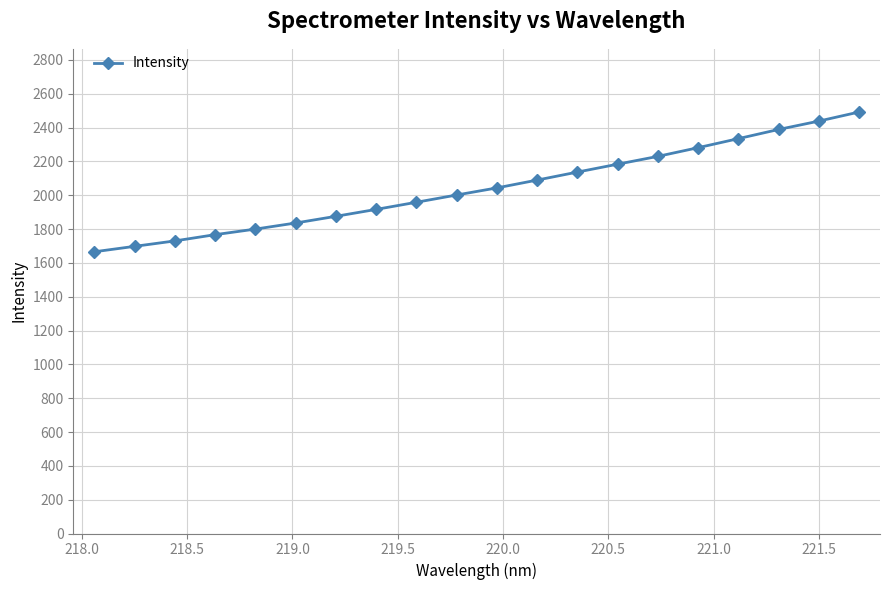

Reading right to left, transcribe all the data shown in this chart.

2491.6	2437.9	2388.5	2334.3	2280.9	2229.5	2183.4	2136.7	2089.5	2043.2	2001.2	1958.3	1916.1	1875.3	1835.7	1799.7	1766.7	1729.7	1697.6	1665.5